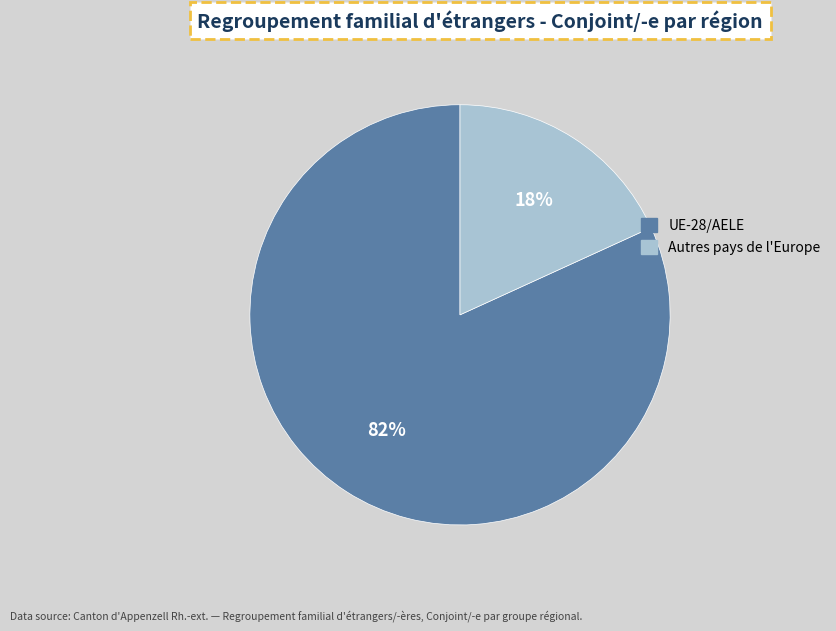

Is there any slice that represents more than half of the pie?

Yes